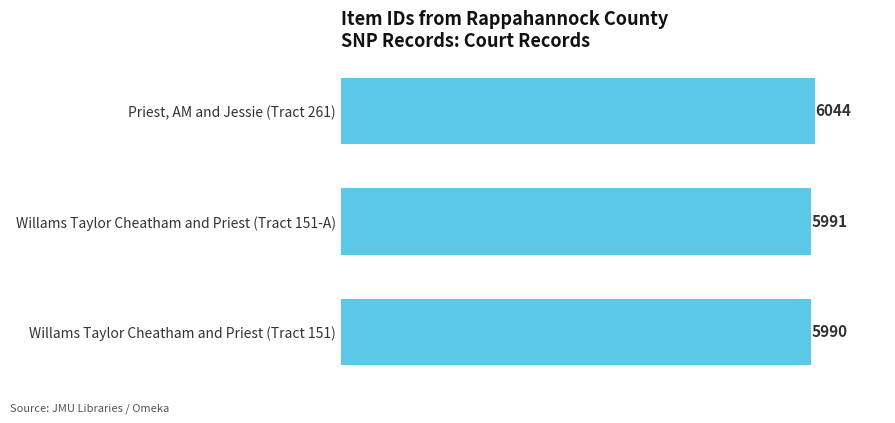

Between Willams Taylor Cheatham and Priest (Tract 151) and Priest, AM and Jessie (Tract 261), which is larger?

Priest, AM and Jessie (Tract 261)